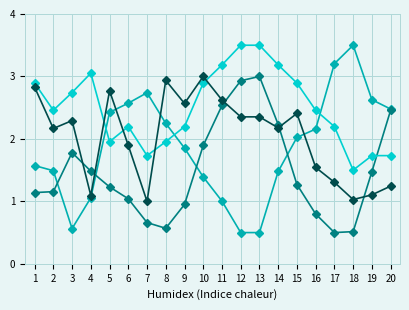

How many categories are shown in the chart?

20